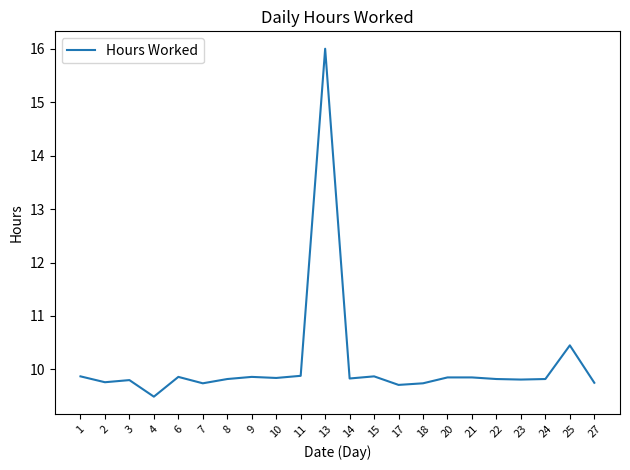

Where is the data nearest to the value 12?

25